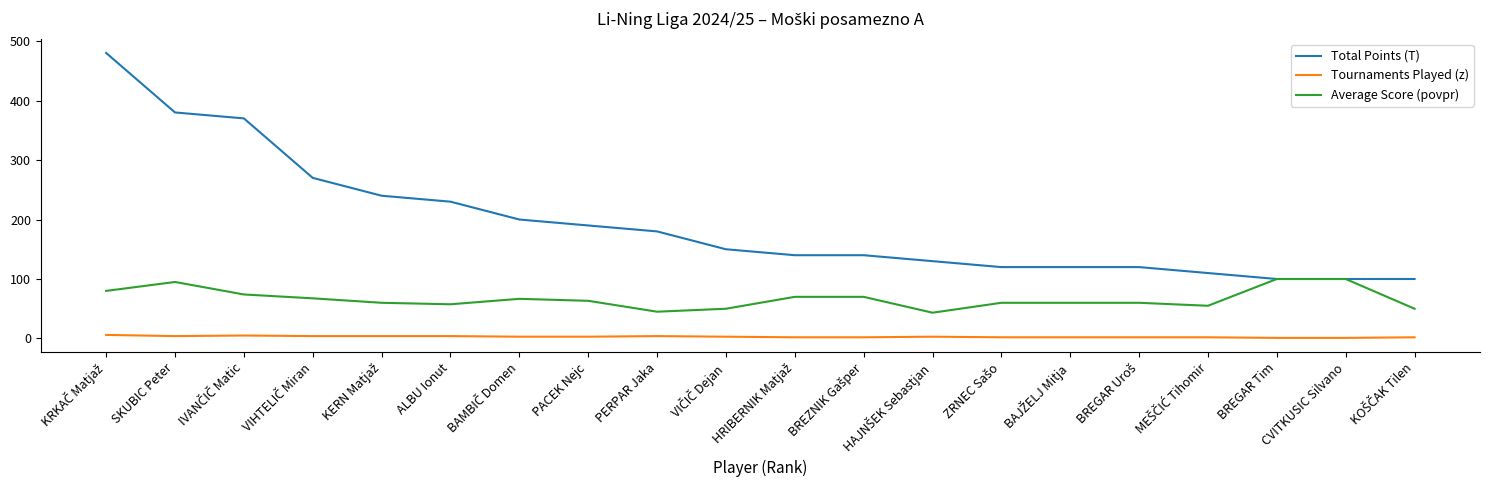

List the series in order of their overall mean, lowest first.

Tournaments Played (z), Average Score (povpr), Total Points (T)